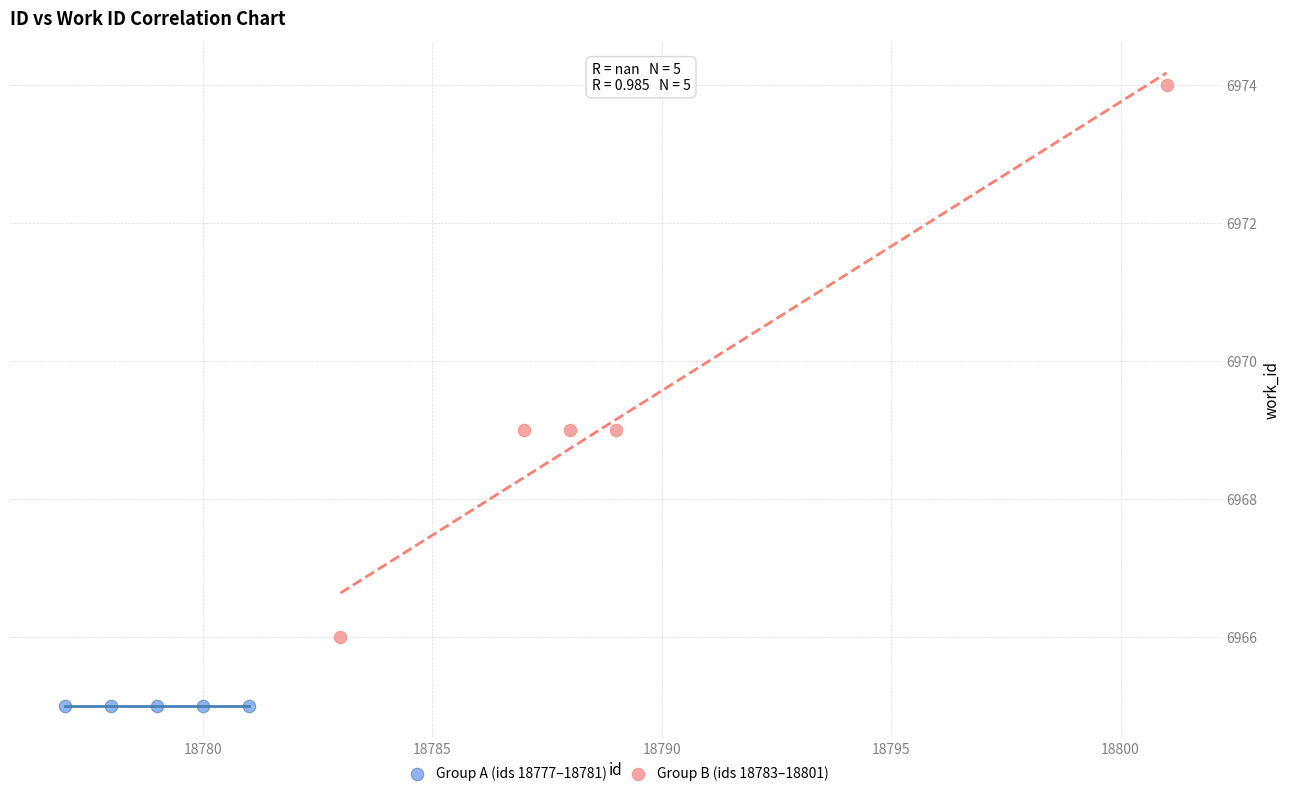

What are all the series names shown in the legend?

Group A (ids 18777–18781), Group B (ids 18783–18801)